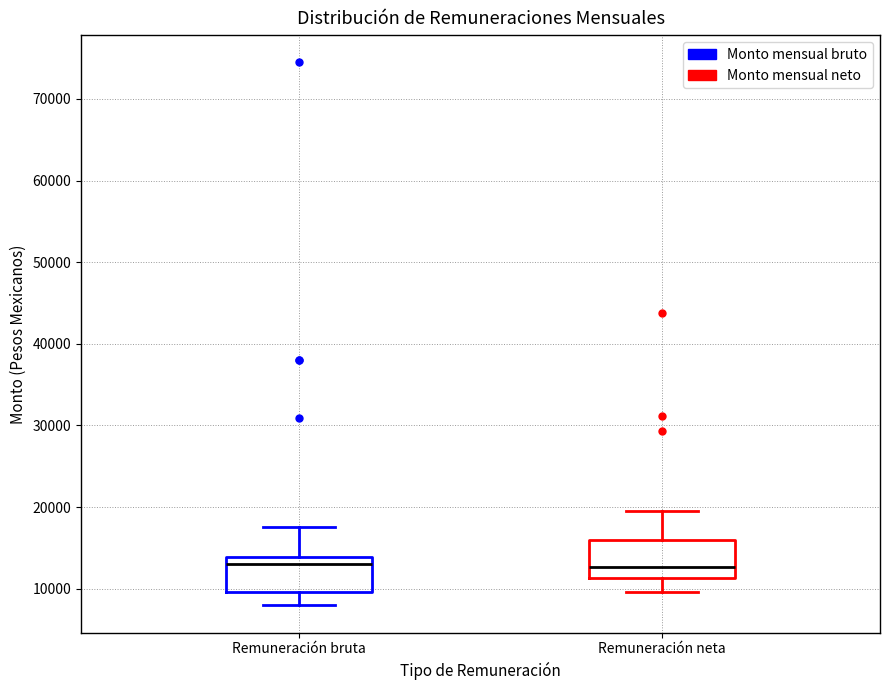

Reading left to right, transcribe this box plot: for each box, give where its median line is, the range the box spans, and where its two whiskers end, as read against the y-axis. The values are not printed on the chart, so give them approximately, as read against the axis.

Remuneración bruta: median 13000, box 10000 to 14000, whiskers 8000 to 18000
Remuneración neta: median 13000, box 11000 to 16000, whiskers 10000 to 20000